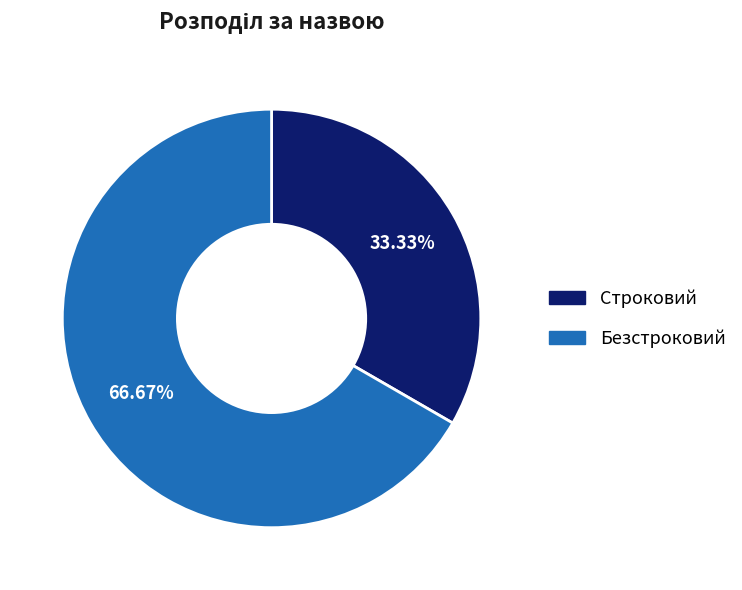

What portion of the pie excludes Безстроковий?

33.3%